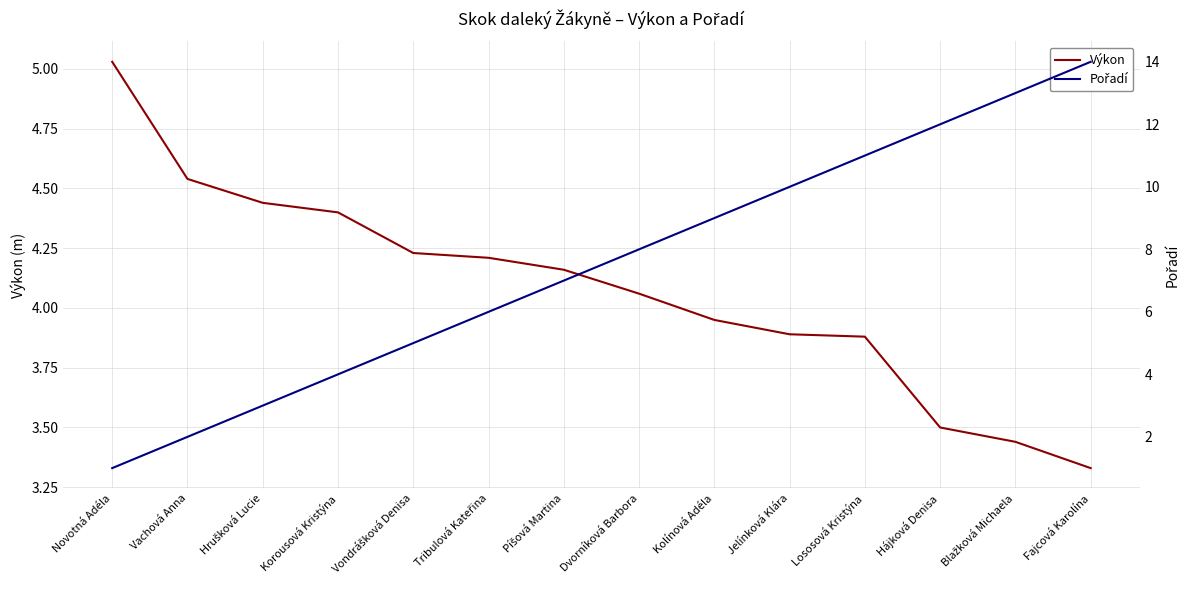

What is the average value of the Výkon series?

4.1